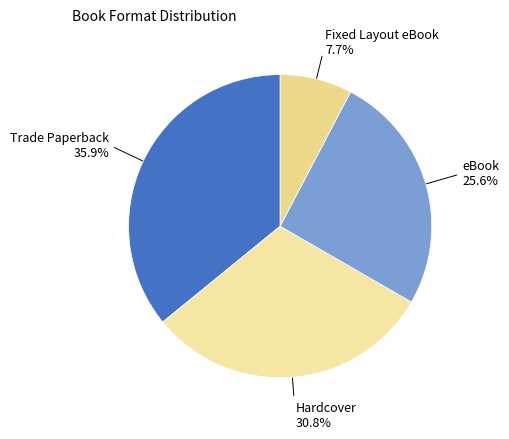

How many segments does this pie chart have?

4